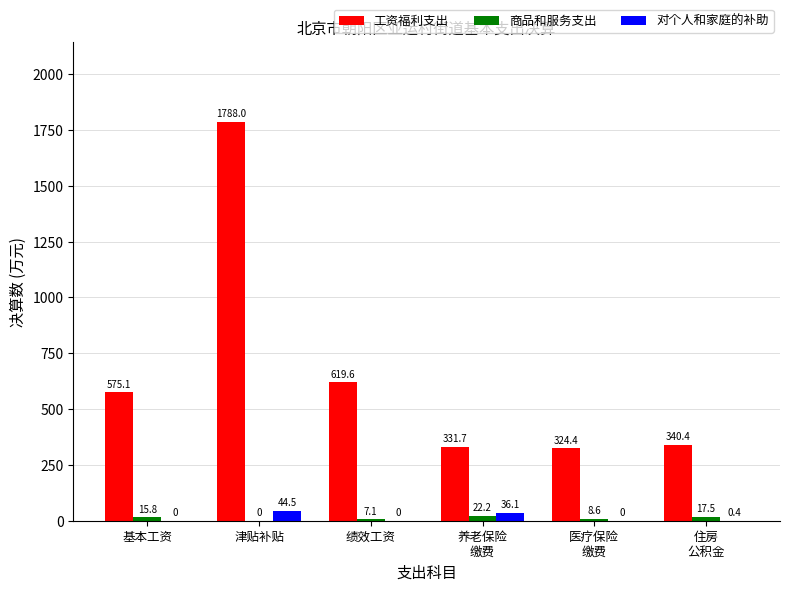

What is the total value across all series at 住房
公积金?

358.3